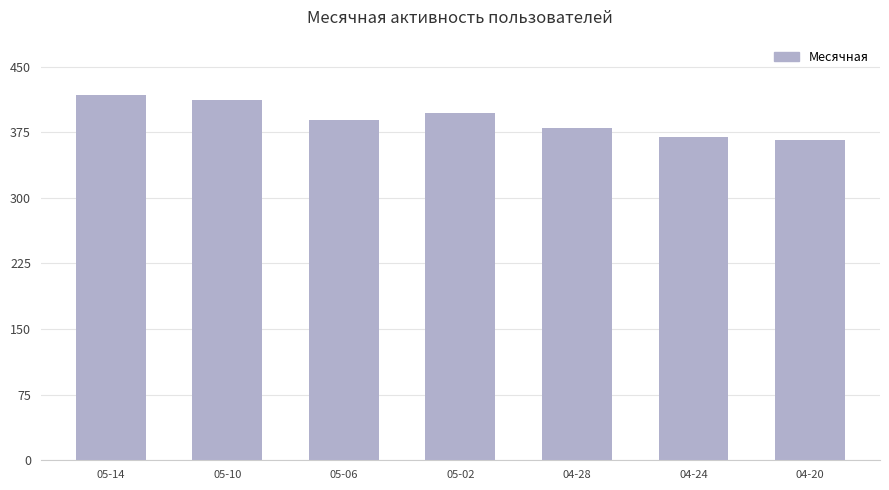

What position from the left is 05-14?

1